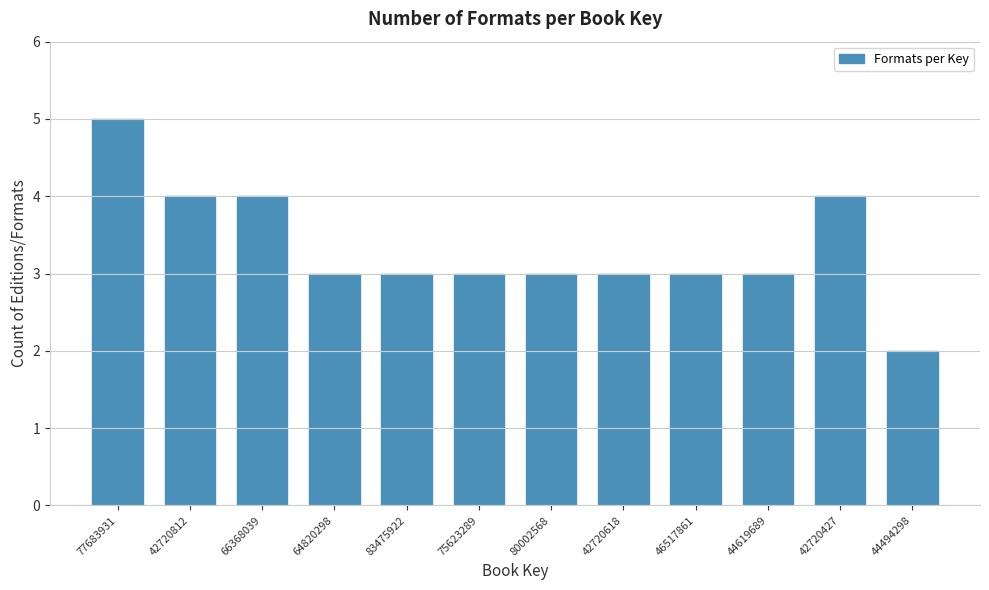

Reading left to right, what are all the values shown in this chart?

77683931=5	42720812=4	66368039=4	64820298=3	83475922=3	75623289=3	80002568=3	42720618=3	46517861=3	44619689=3	42720427=4	44494298=2